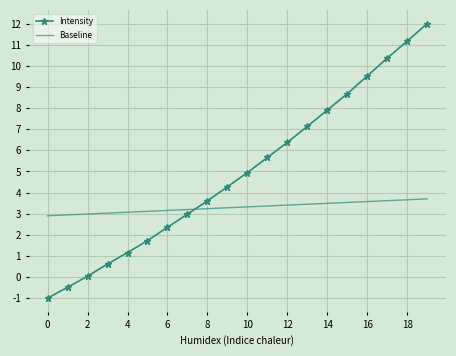

What is the sum of all Intensity values?

99.0